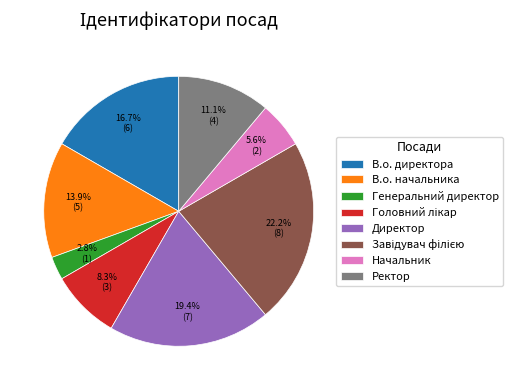

Does any single category account for the majority?

No